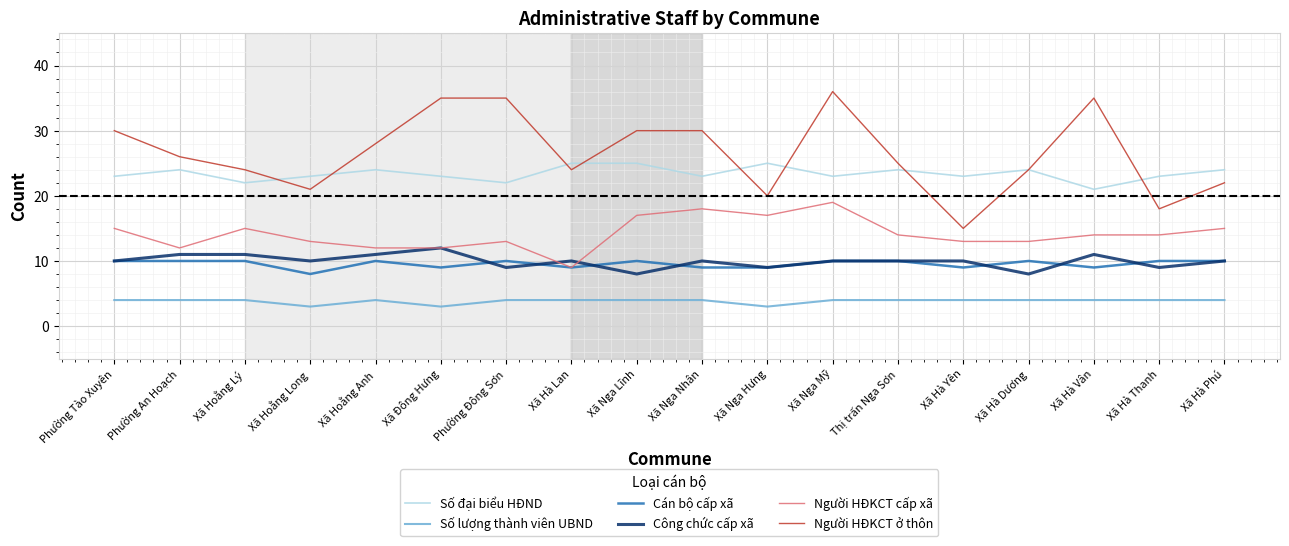

How many lines are shown in the chart?

6